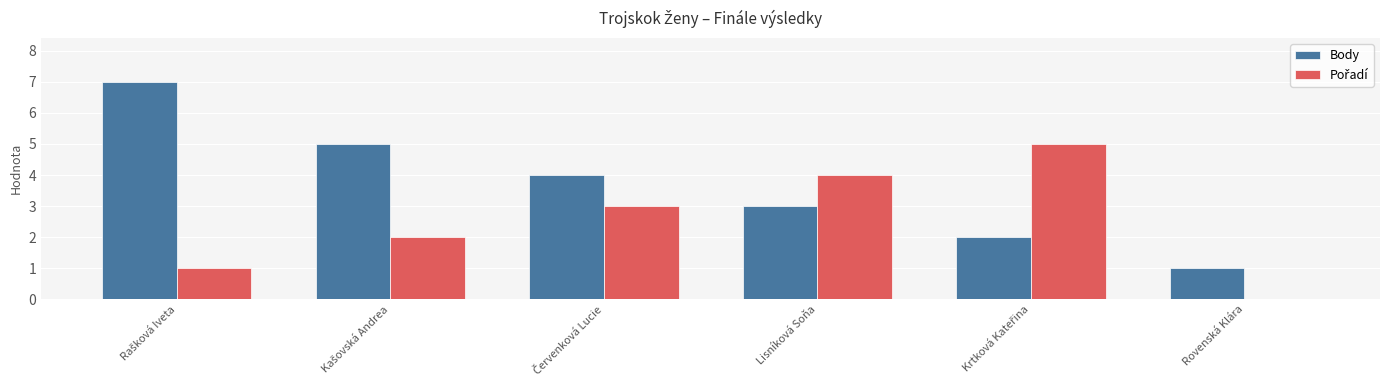

Does the chart contain stacked bars?

No